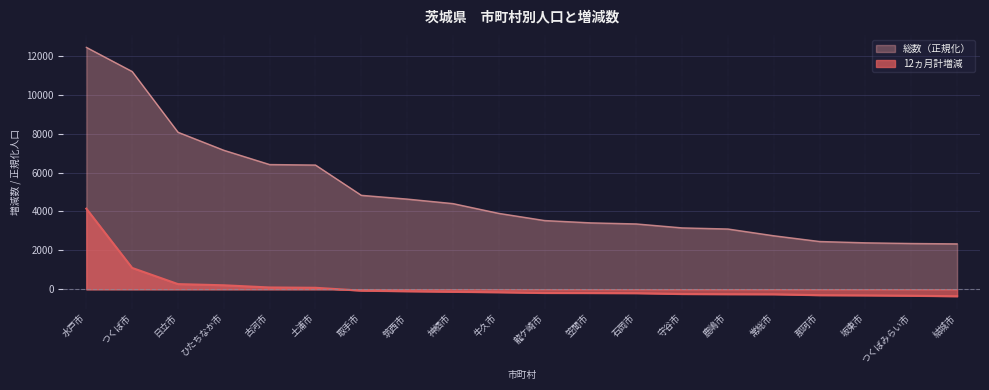

What is the average value of the 12ヵ月計 series?

142.2